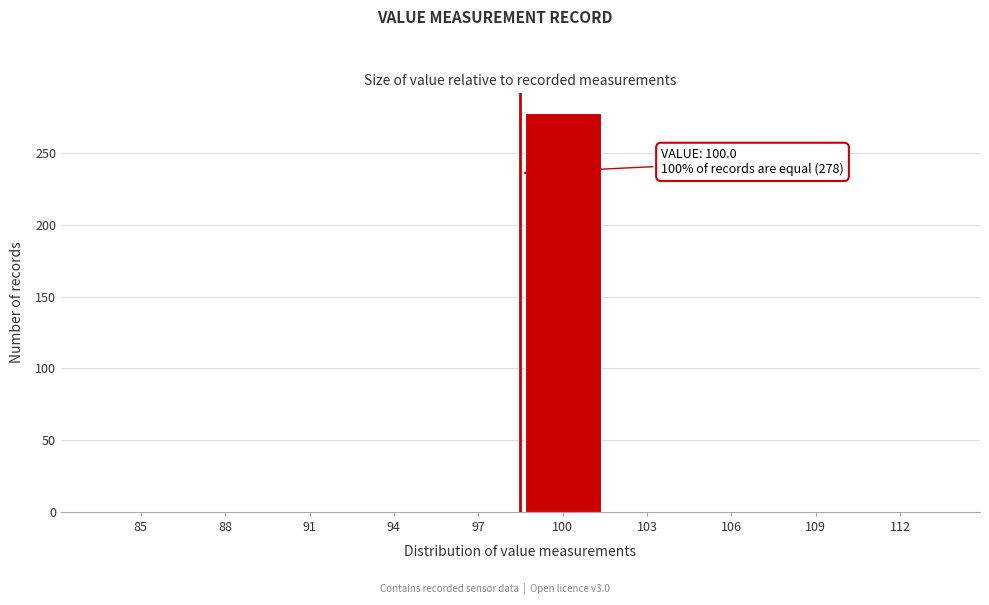

Reading left to right, transcribe all the data shown in this chart.

85=0	88=0	91=0	94=0	97=0	100=278	103=0	106=0	109=0	112=0